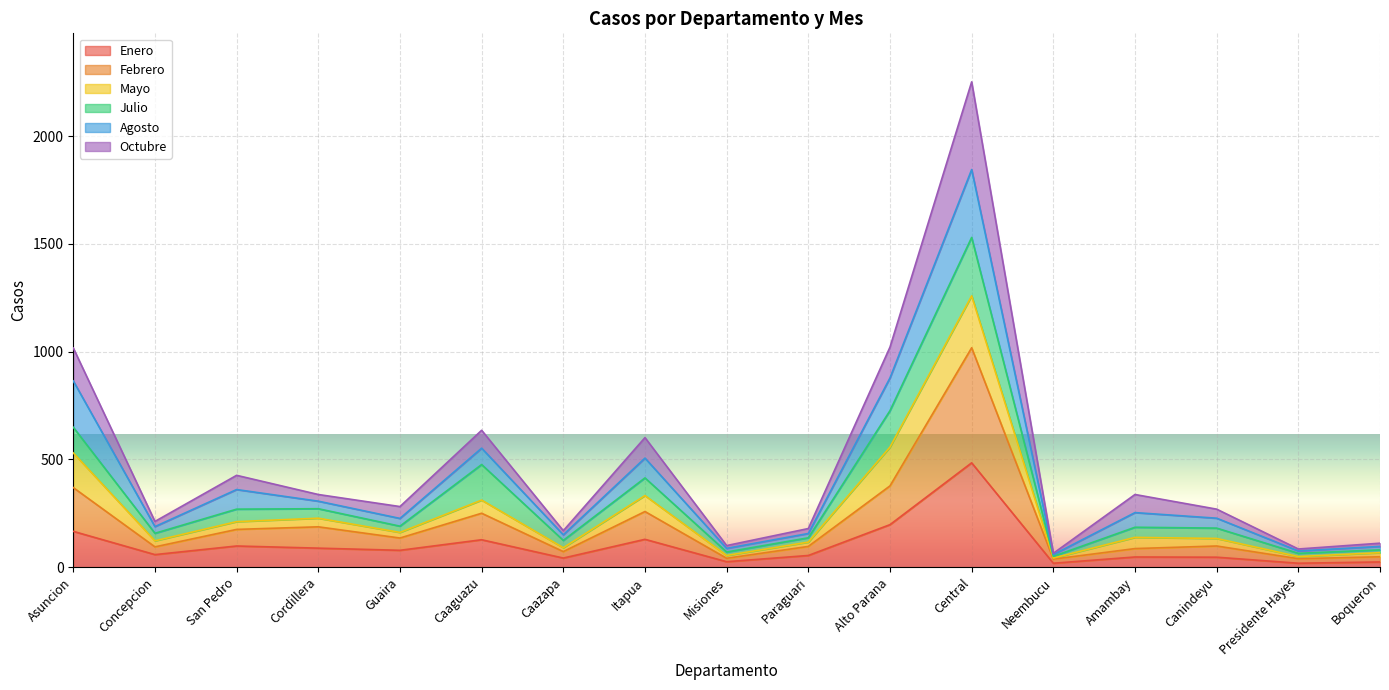

What are all the series names shown in the legend?

Enero, Febrero, Mayo, Julio, Agosto, Octubre